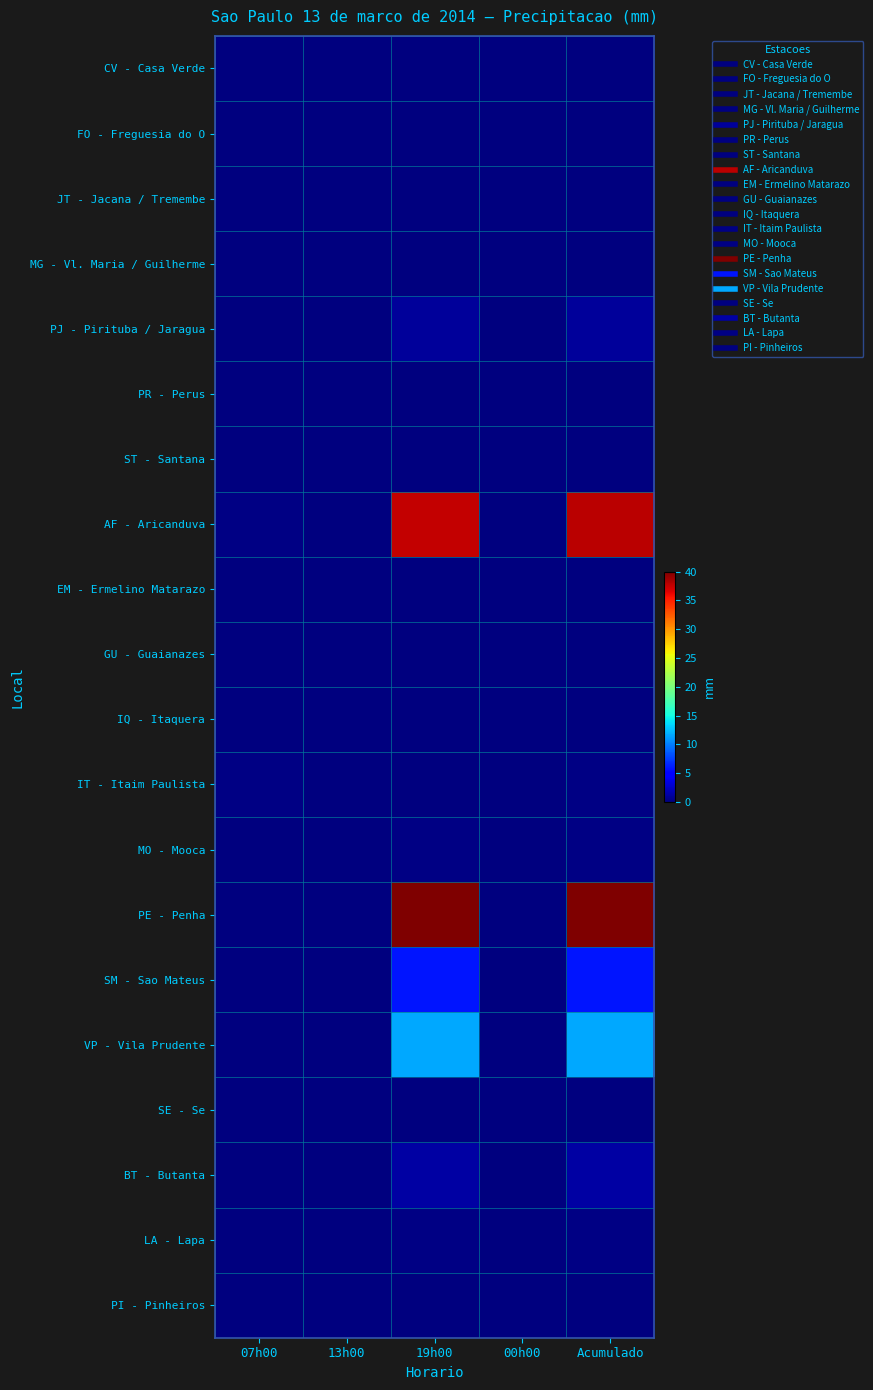

What is the total value across all series at 19h00?

97.8